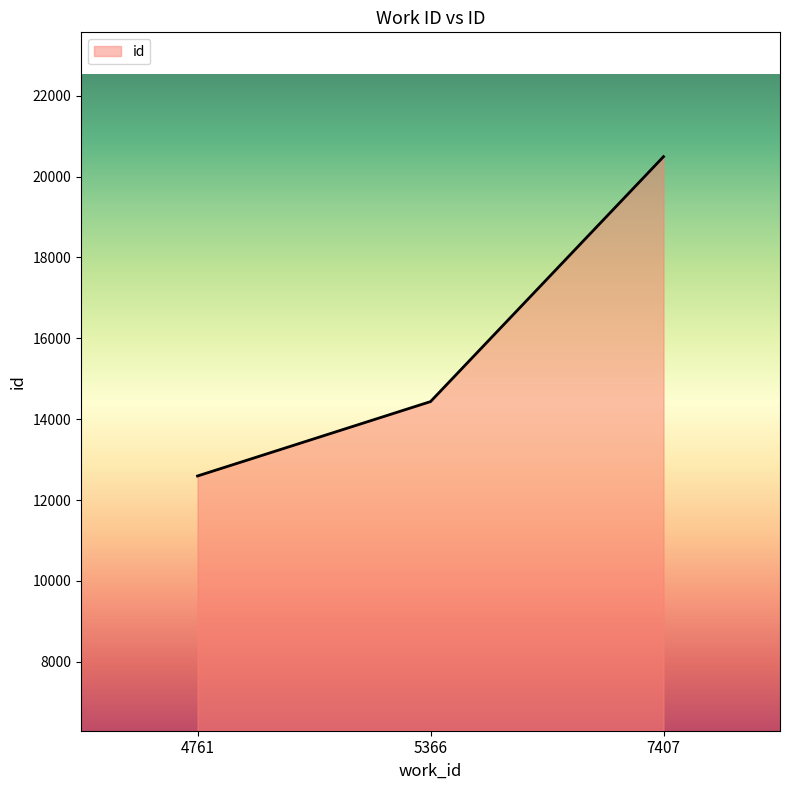

What is the maximum value shown in the chart?

20491